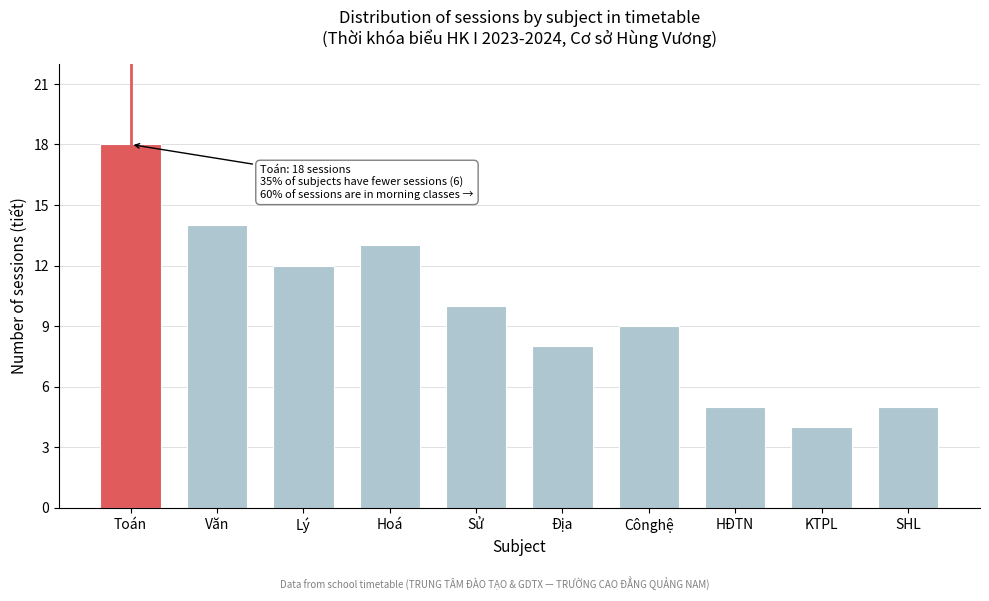

Reading left to right, what are all the values shown in this chart?

Toán=18	Văn=14	Lý=12	Hoá=13	Sử=10	Địa=8	Cônghệ=9	HĐTN=5	KTPL=4	SHL=5